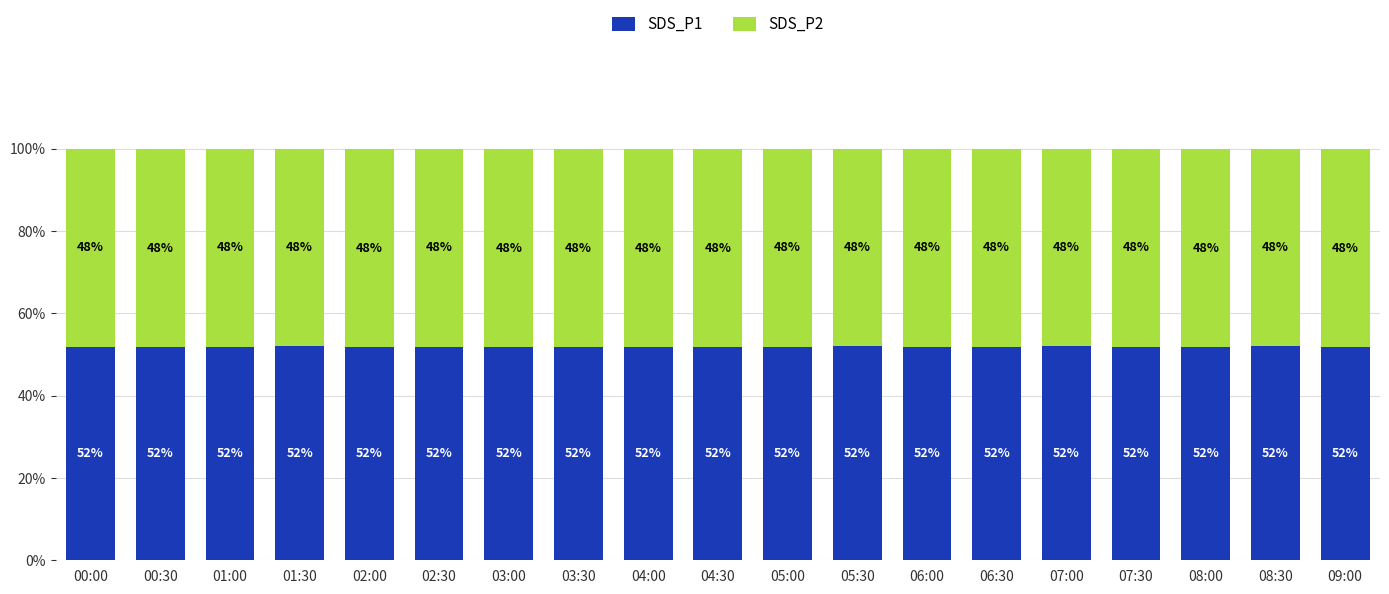

At which label is SDS_P1 closest to 51?

04:00